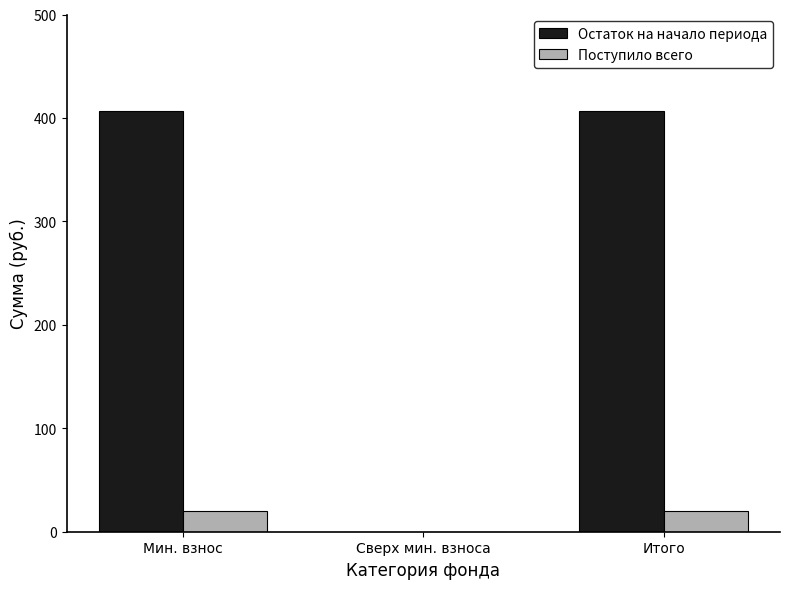

What is the maximum value for Остаток на начало периода?

406.8